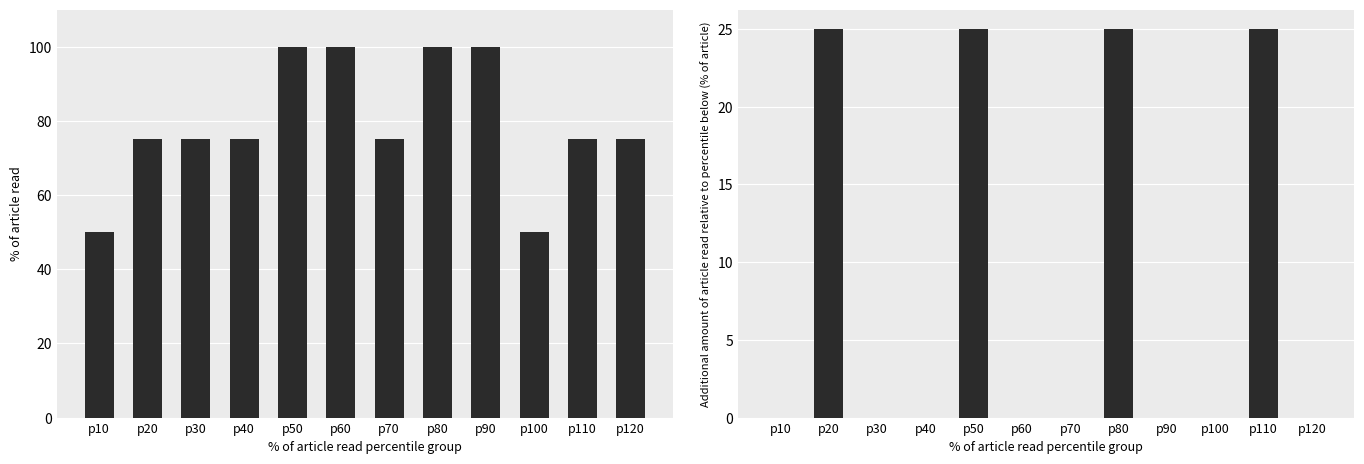

List the series in order of their overall mean, highest first.

% of max balance, Additional % relative to previous